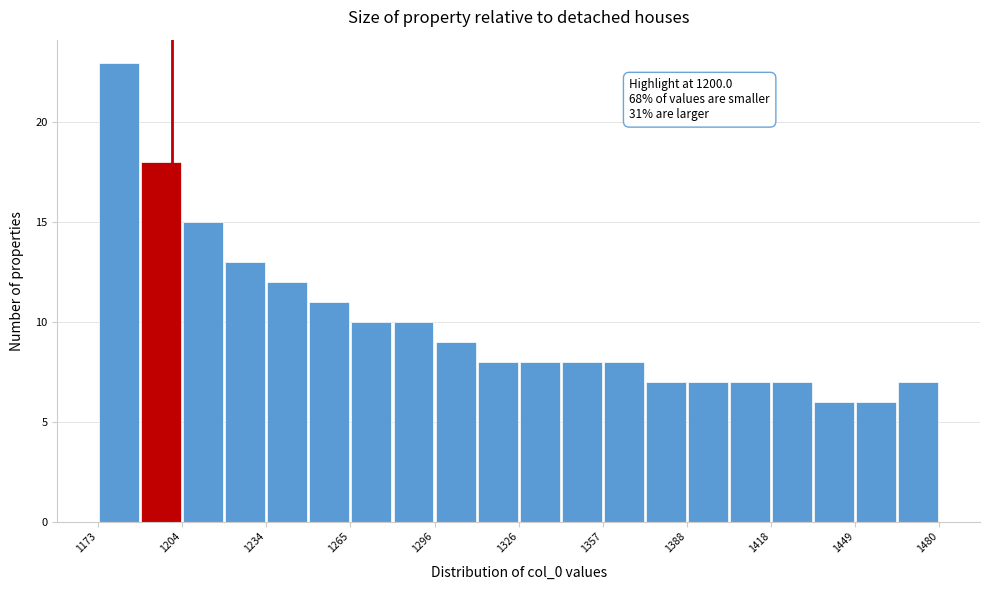

Read against the x-axis, roughly where is the centre of the tallest bar?

1180